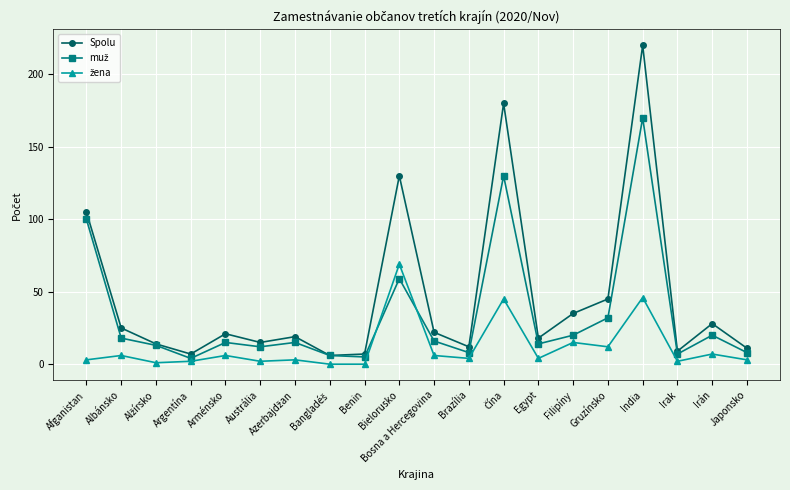

What position from the left is Arménsko?

5